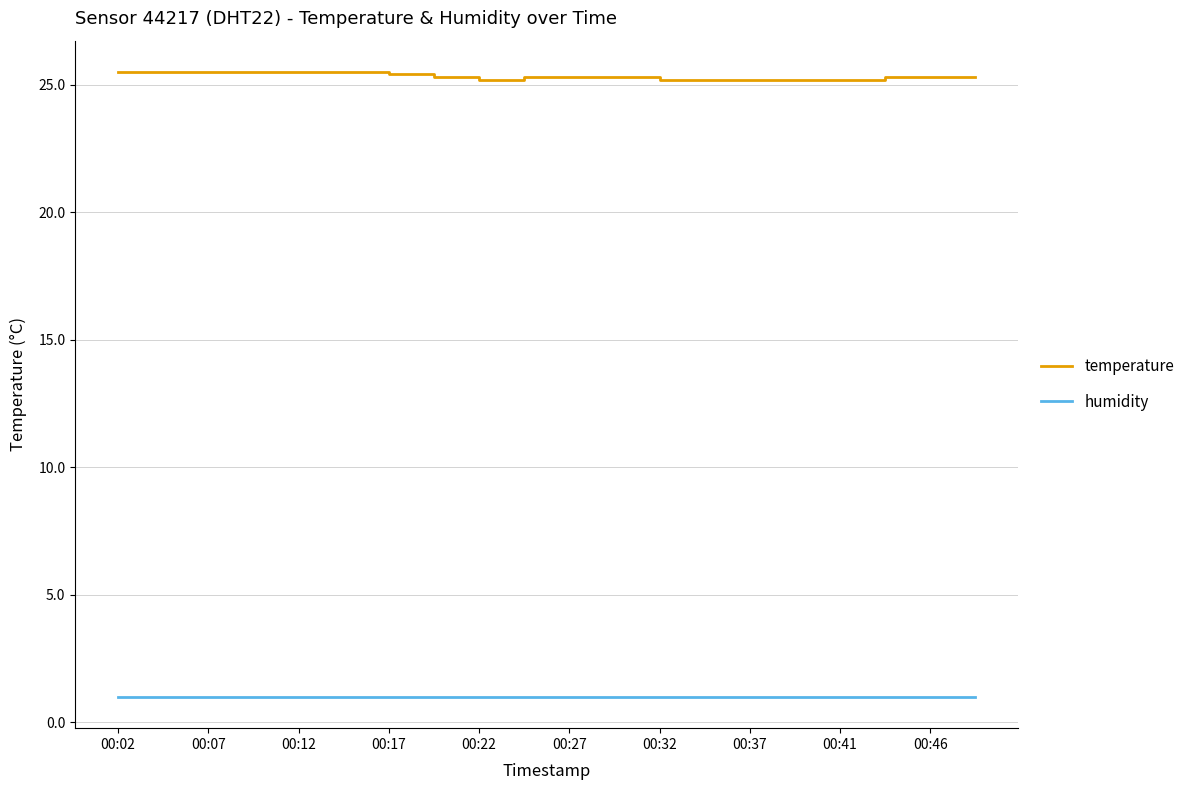

True or false: humidity and temperature cross at least once.

False